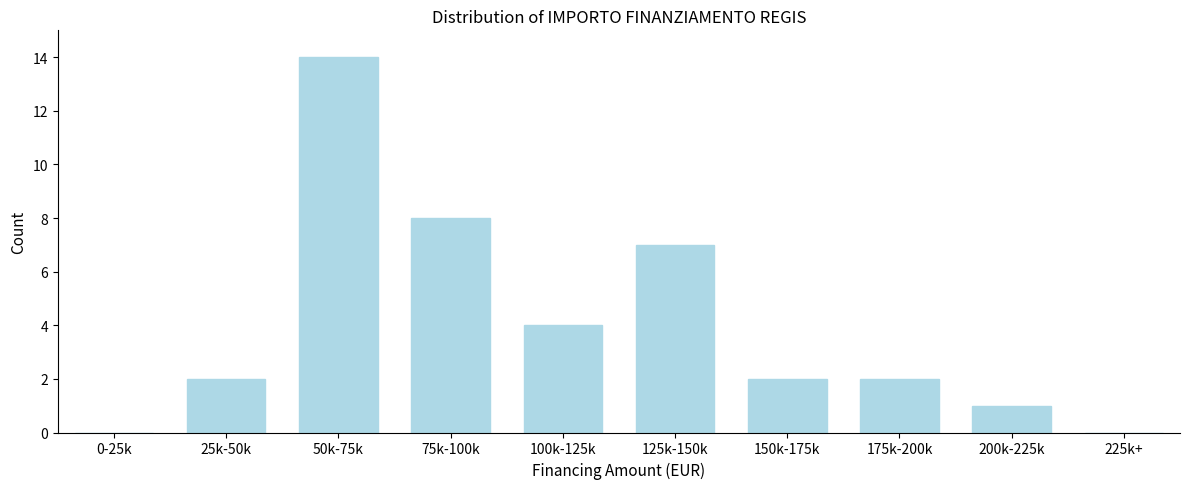

Reading left to right, transcribe all the data shown in this chart.

0-25k=0	25k-50k=2	50k-75k=14	75k-100k=8	100k-125k=4	125k-150k=7	150k-175k=2	175k-200k=2	200k-225k=1	225k+=0